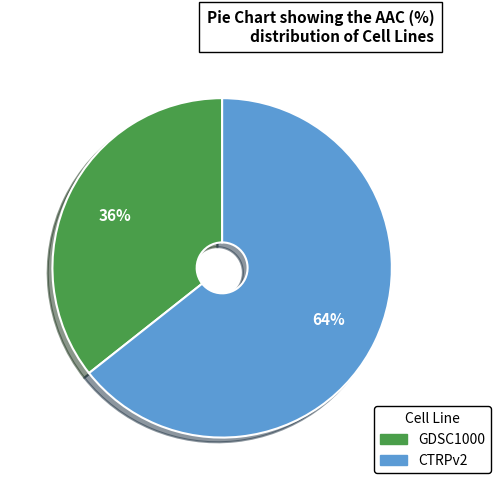

Combined, do GDSC1000 and CTRPv2 account for over 50%?

Yes